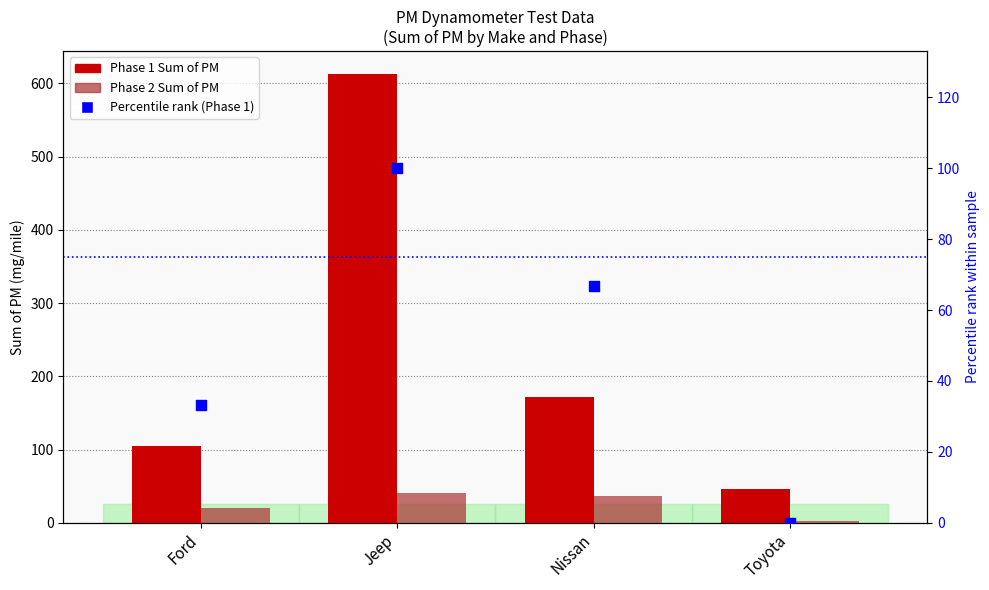

Which series has the widest spread of Y values?

Phase 1 Sum of PM